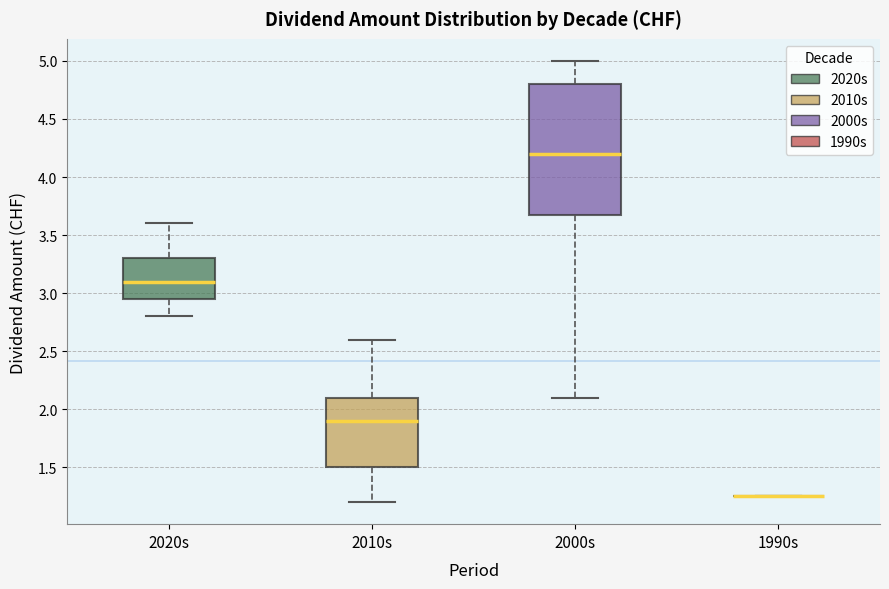

Comparing the boxes themselves (not the whiskers), which one is the tallest?

2000s